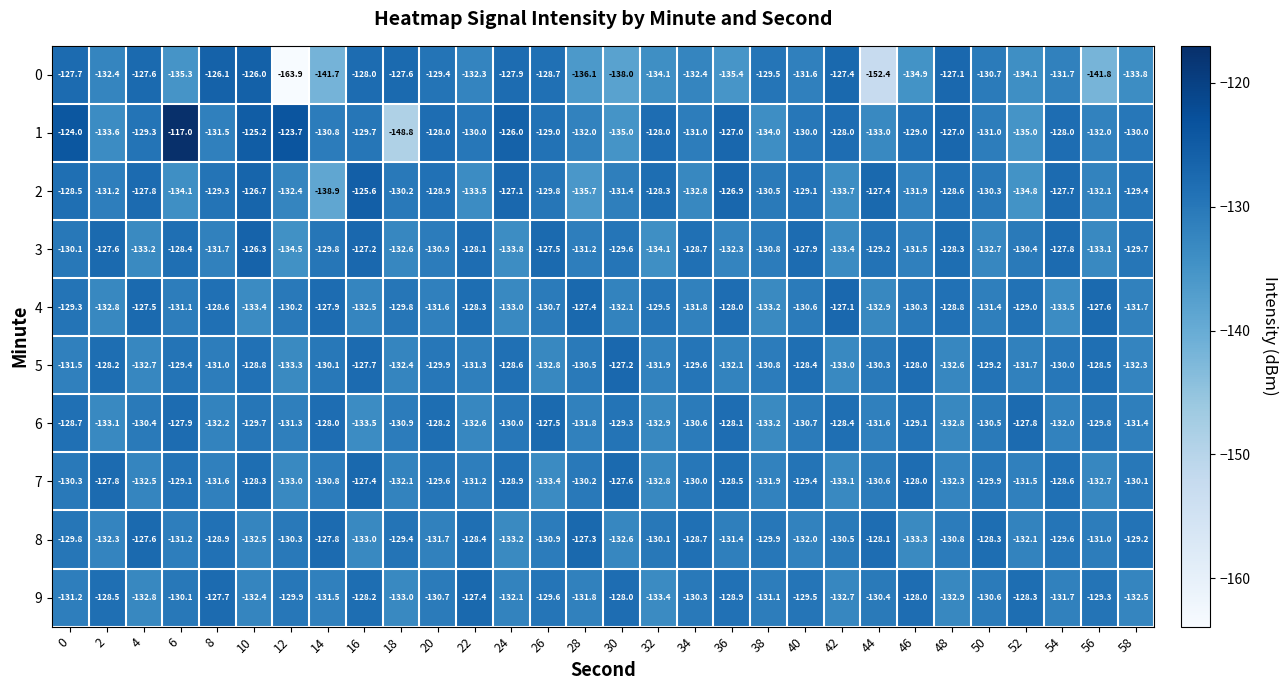

What is the minimum value shown in the chart?

-163.9